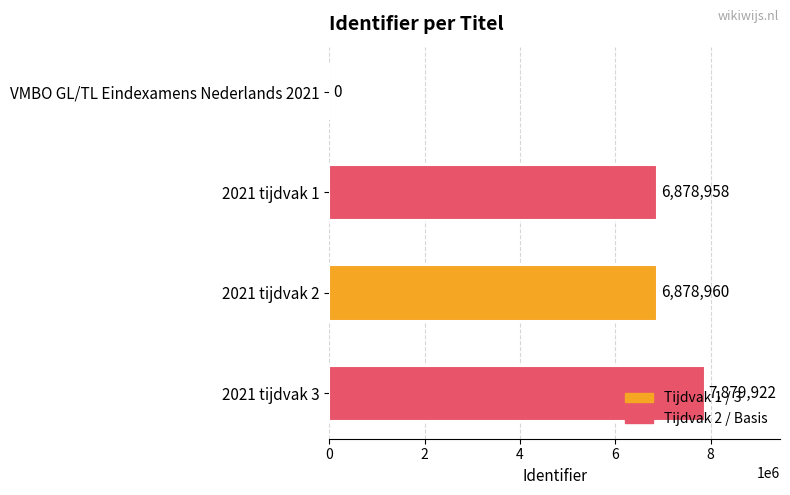

What is the sum of the values at 2021 tijdvak 2 and 2021 tijdvak 1?

13757918